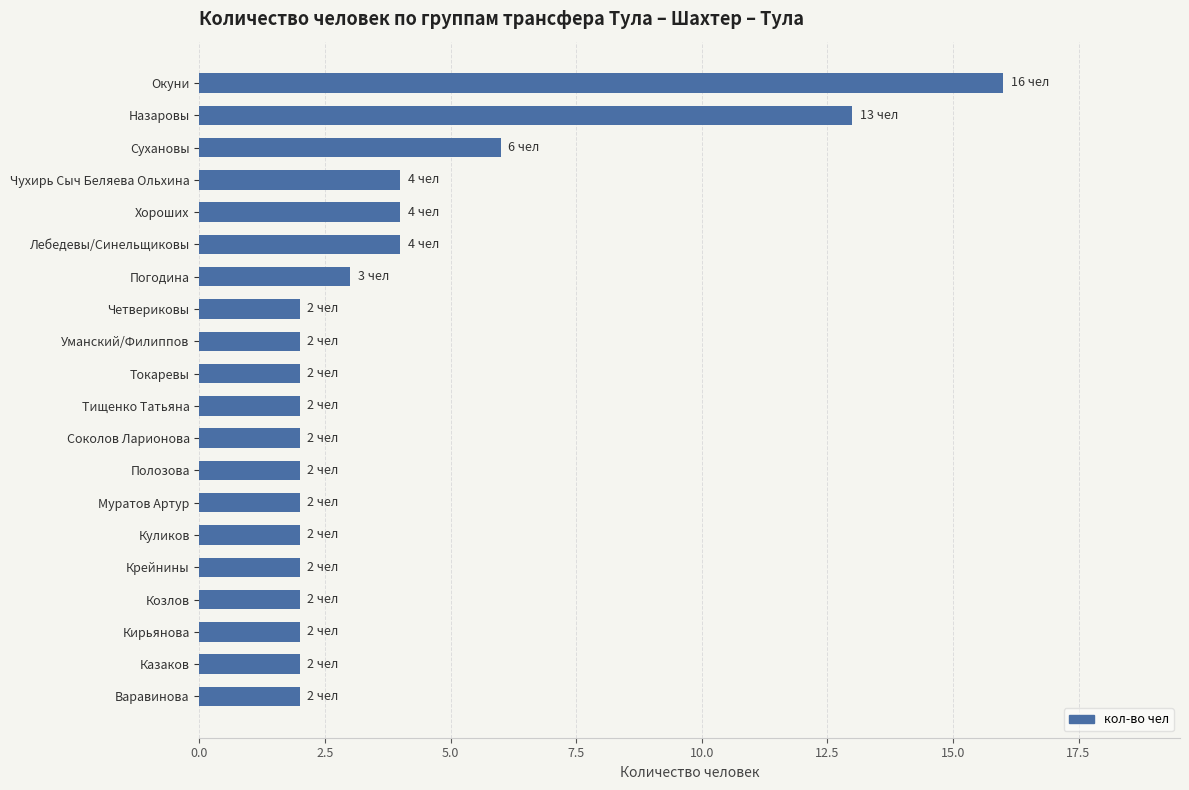

What is the sum of all values?

76